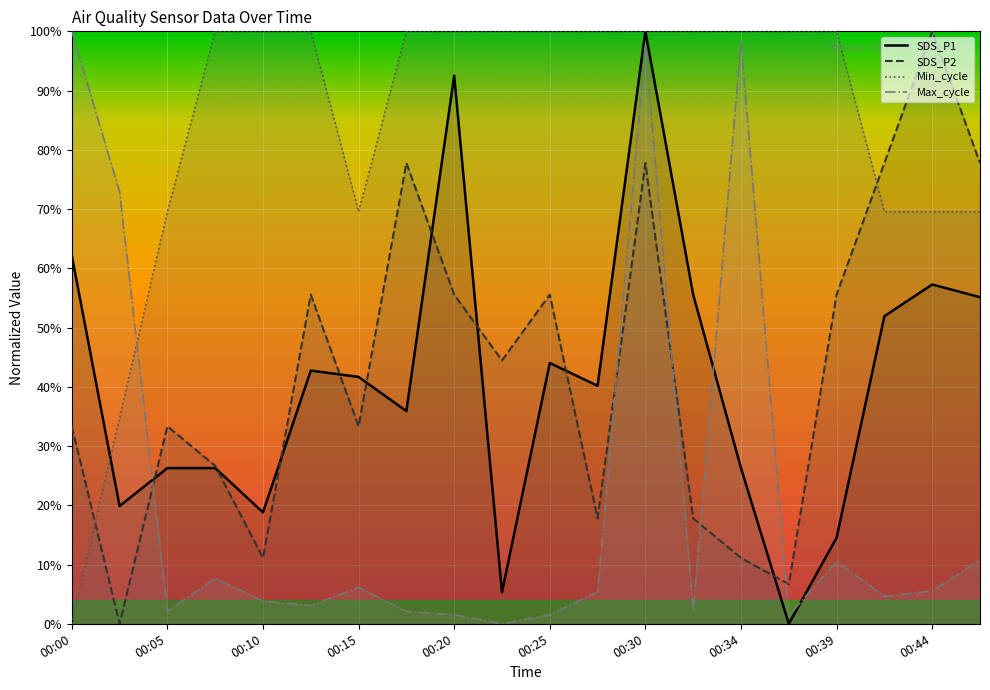

How many interior local valleys does the SDS_P2 series have?

6